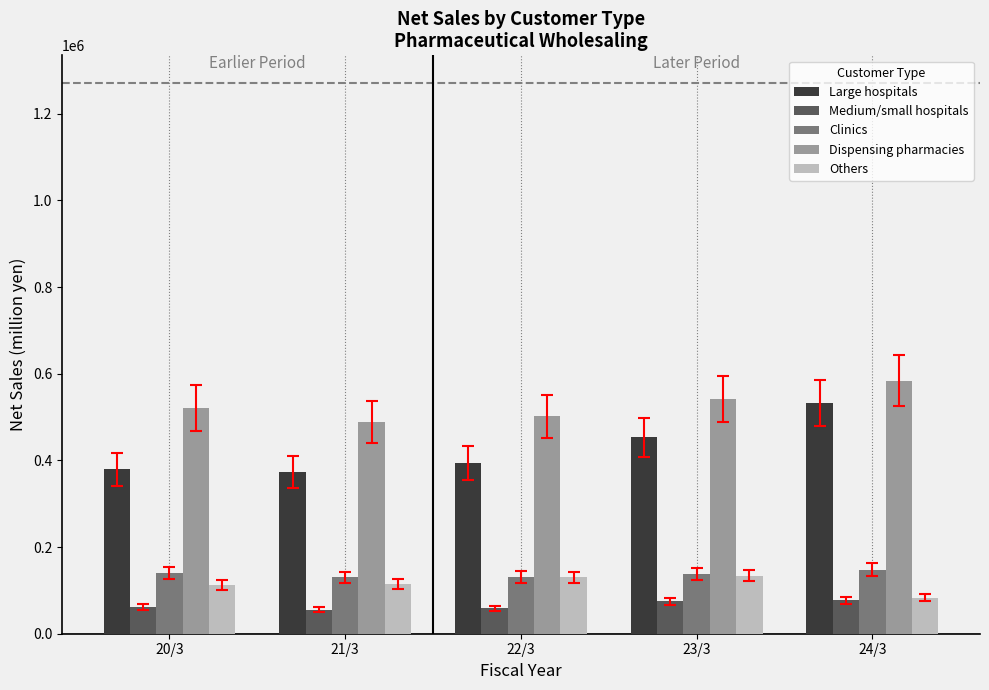

What is the approximate value of Clinics at 20/3?

139751.0